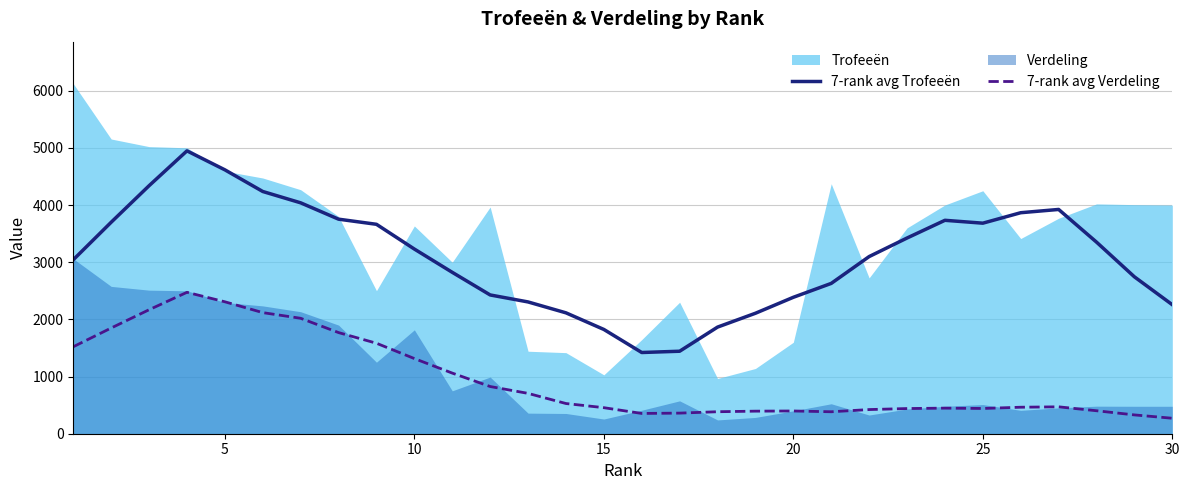

What is the maximum value for 7-rank avg Trofeeën?

4947.9